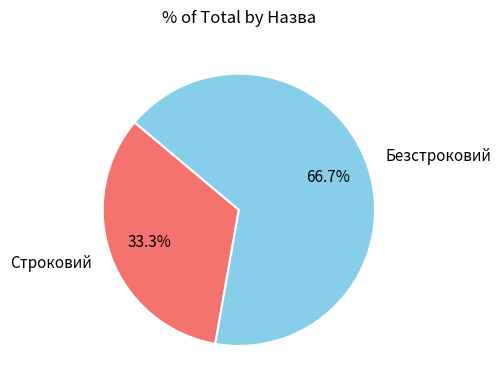

How many segments does this pie chart have?

2